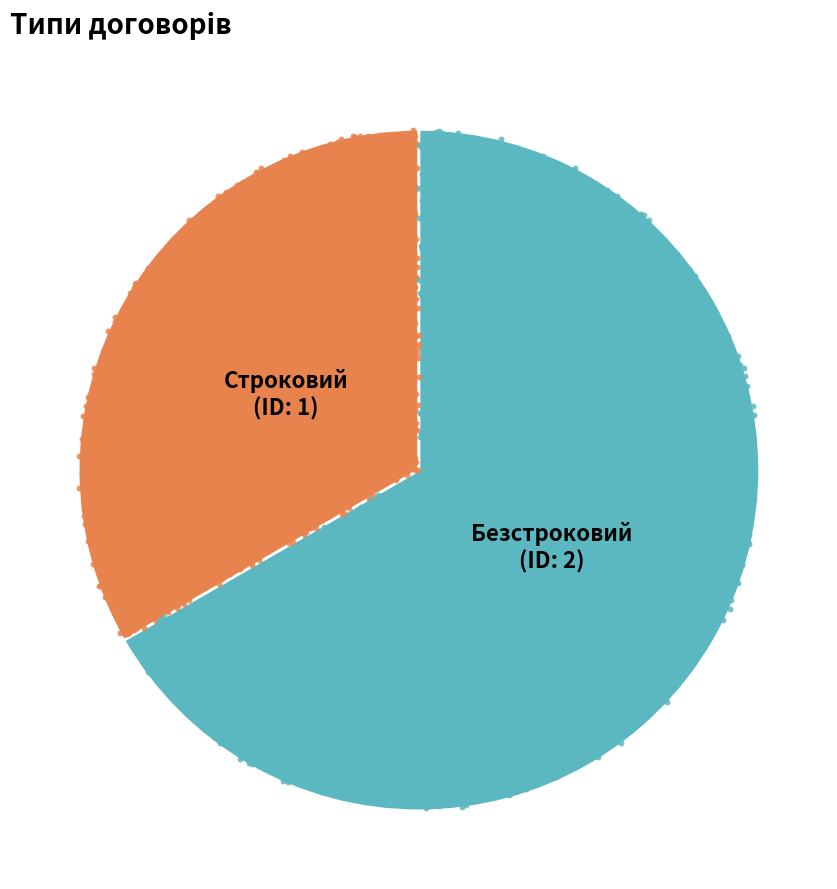

Does any single category account for the majority?

Yes